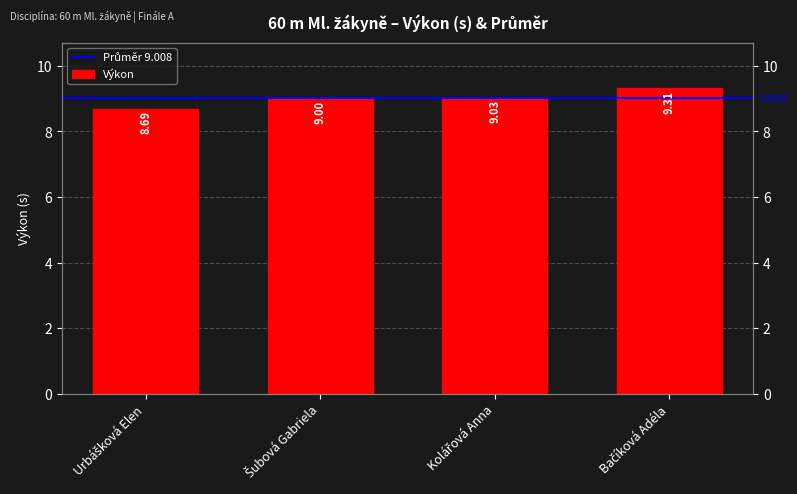

At which label is the value closest to 9?

Šubová Gabriela